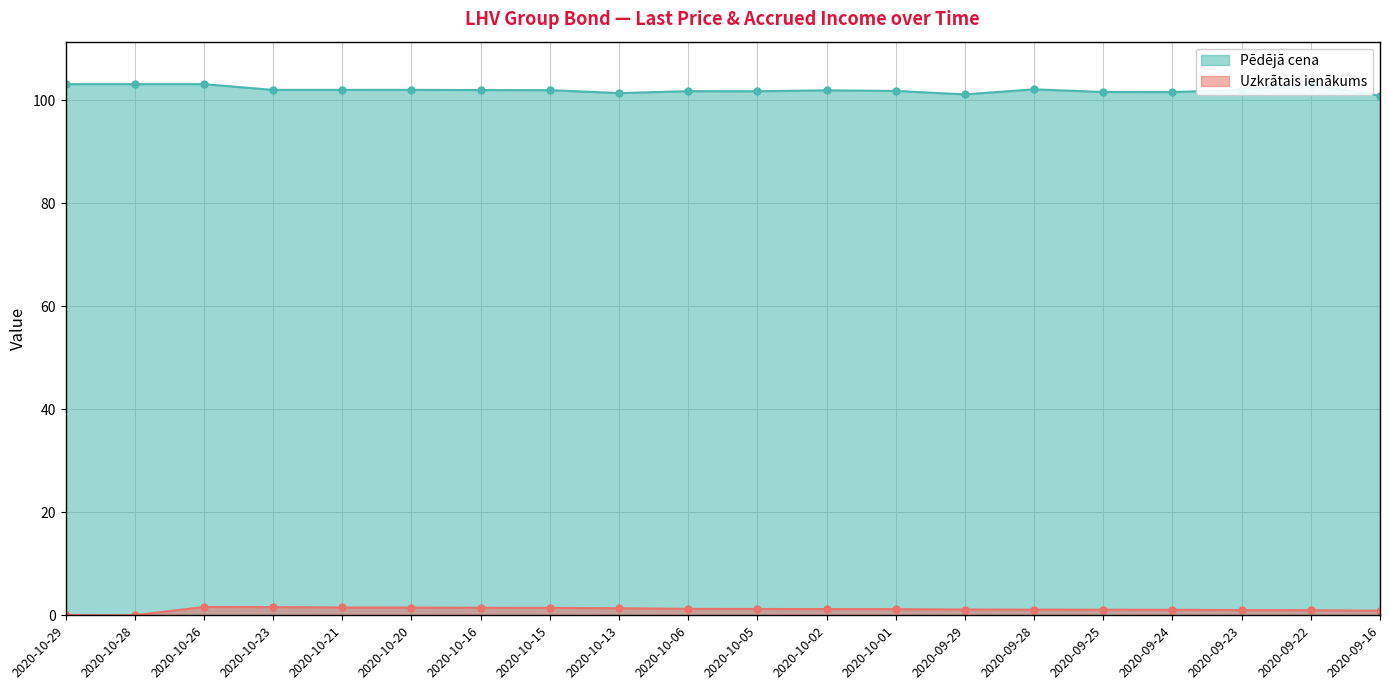

True or false: Pēdējā cena and Uzkrātais ienākums intersect in this chart.

False